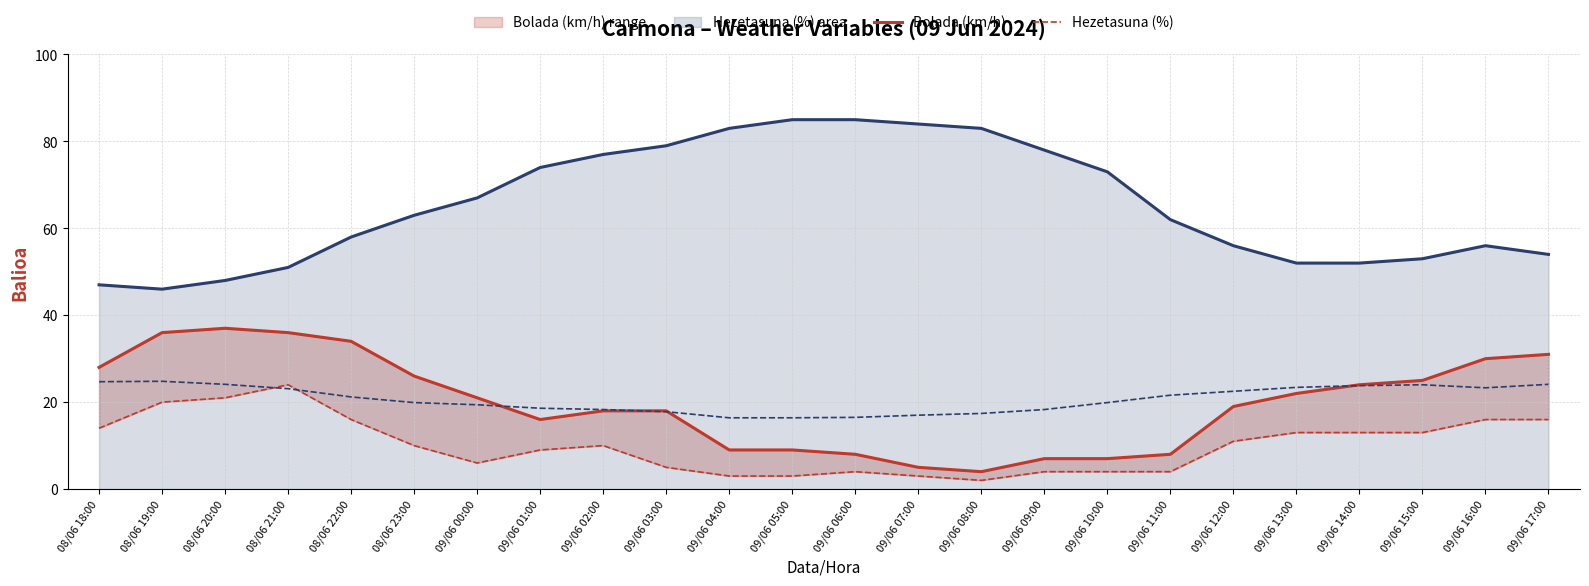

Is it true that Bolada (km/h) line equals 18.0 at 09/06 03:00?

True